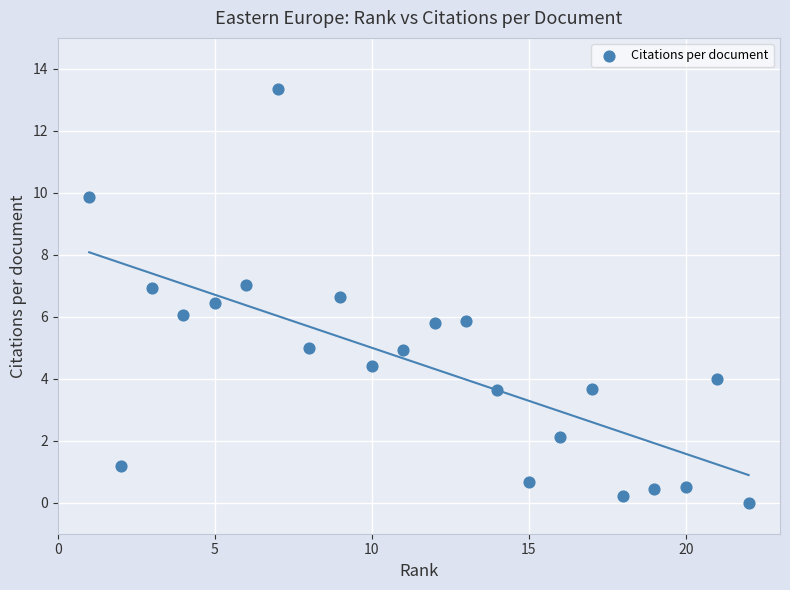

What is the range of X values (max minus min)?

21.0